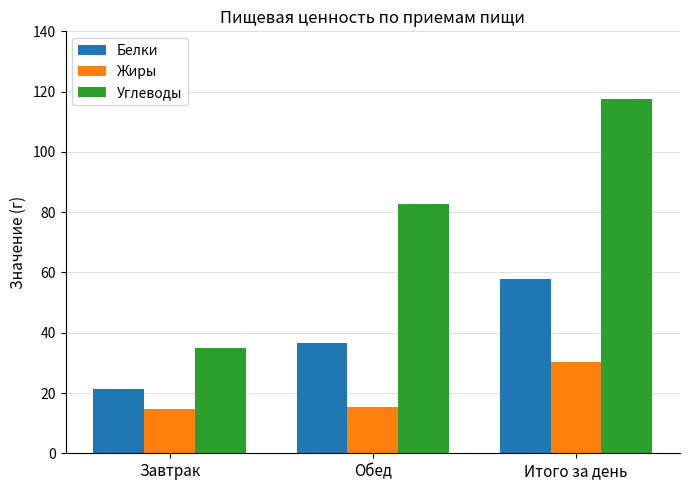

What is the approximate value of Углеводы at Завтрак?

34.9